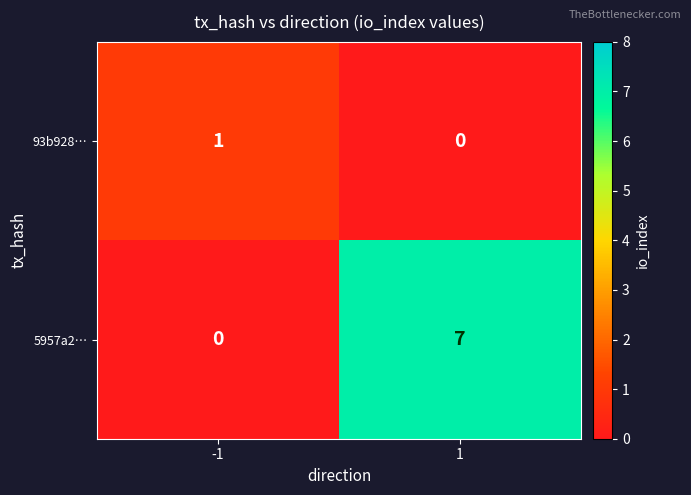

Which series changed the most between -1 and 1?

5957a2…